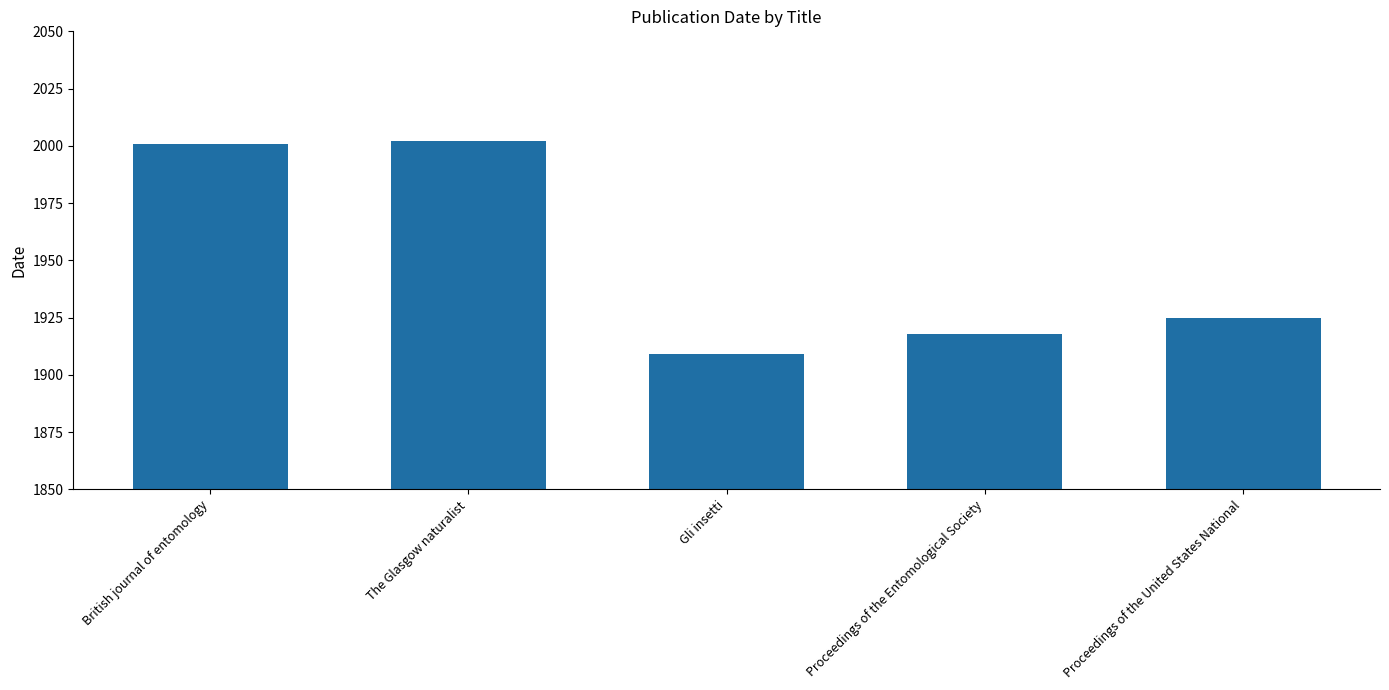

What is the label of the 5th bar from the right?

British journal of entomology